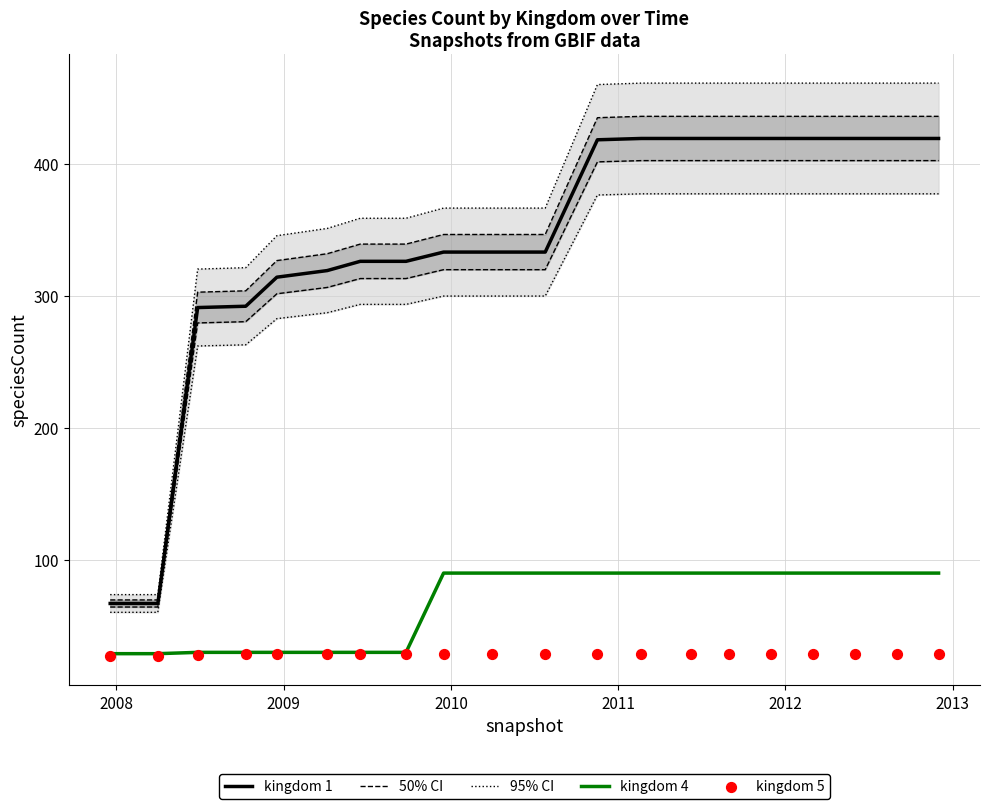

True or false: kingdom 1 and kingdom 4 cross at least once.

False